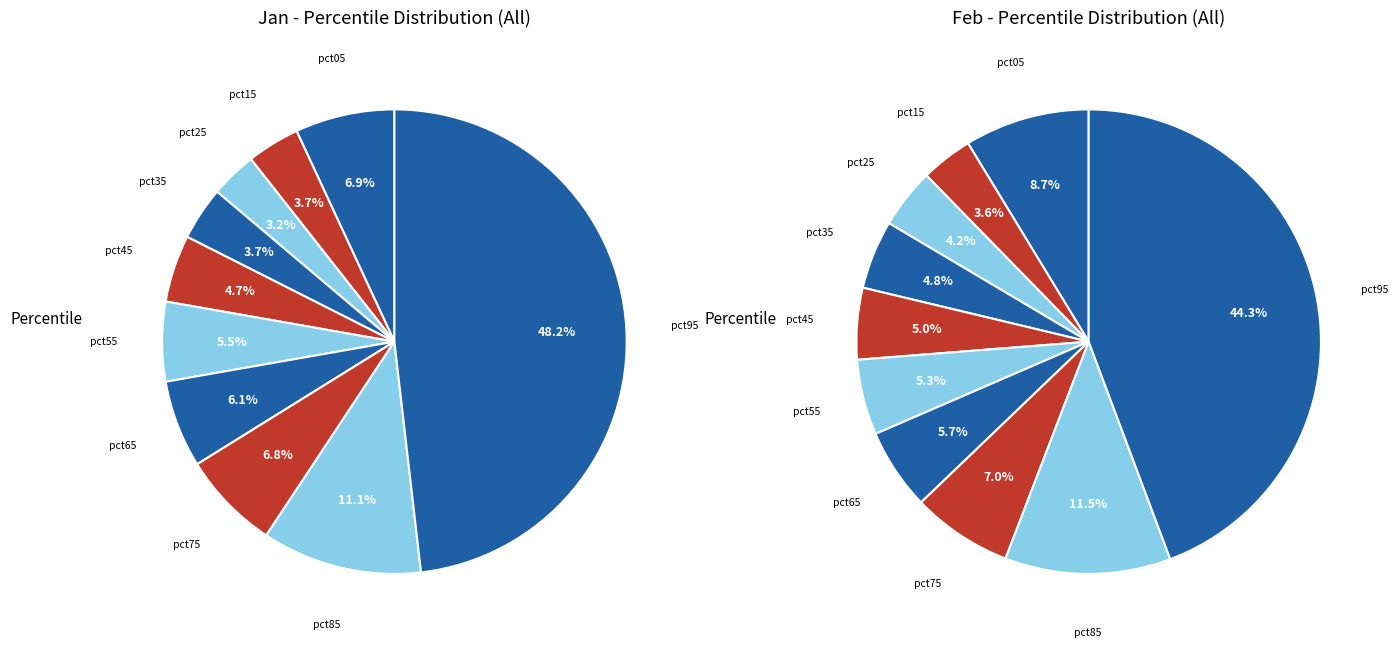

Which slice is the smallest?

pct25